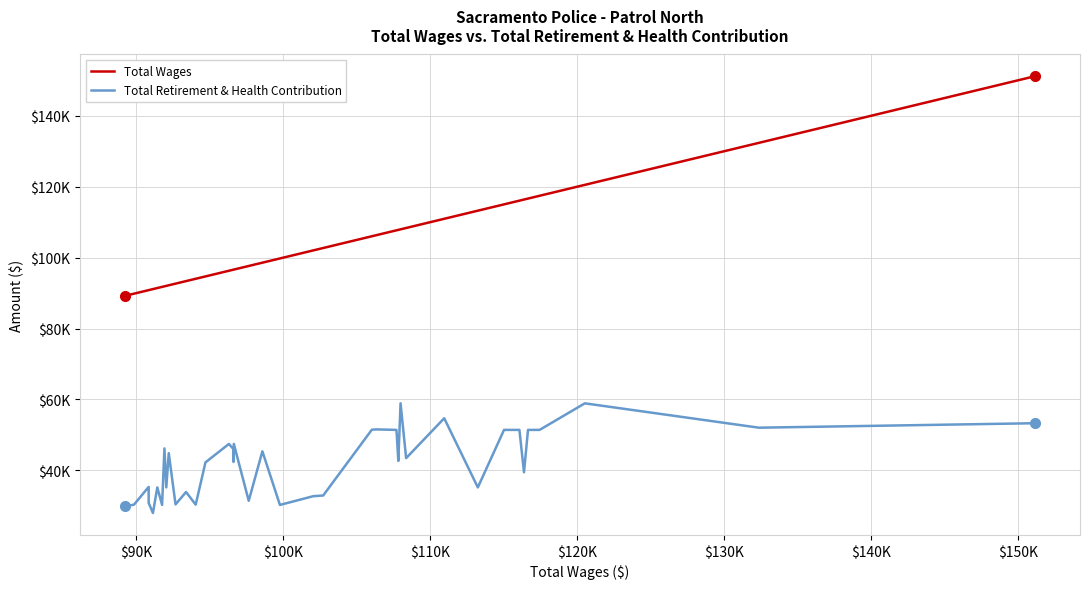

What is the difference between the maximum and second lowest values in the Total Retirement & Health Contribution series?

29017